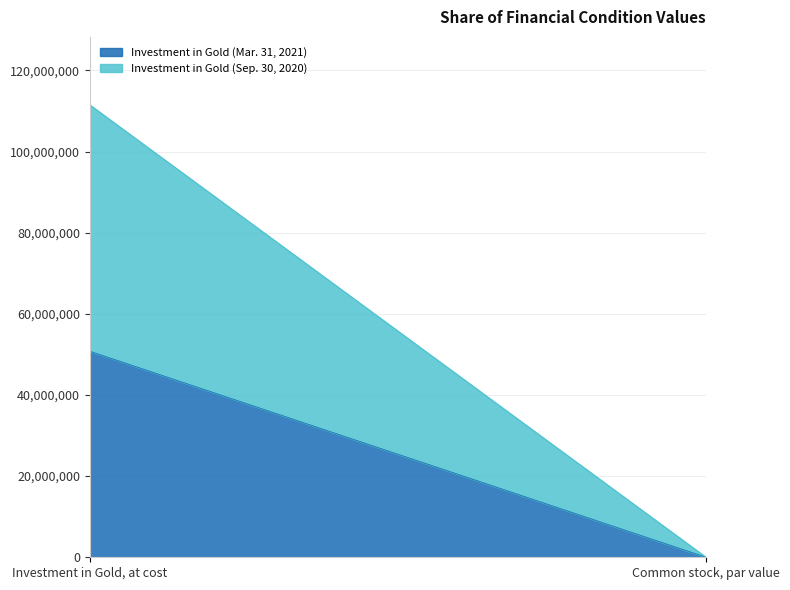

Reading left to right, extract all data points from this chart.

Investment in Gold (Mar. 31, 2021): Investment in Gold, at cost=50782720	Common stock, par value=0
Investment in Gold (Sep. 30, 2020): Investment in Gold, at cost=60743750	Common stock, par value=0